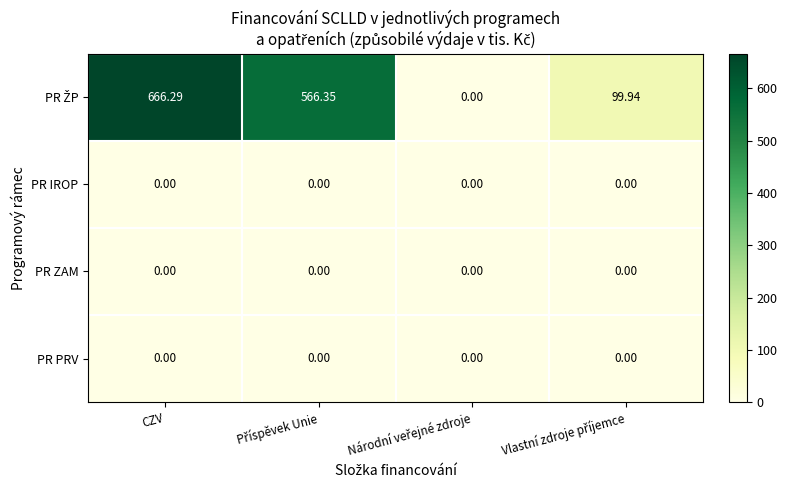

Which label corresponds to the largest value in the chart?

CZV